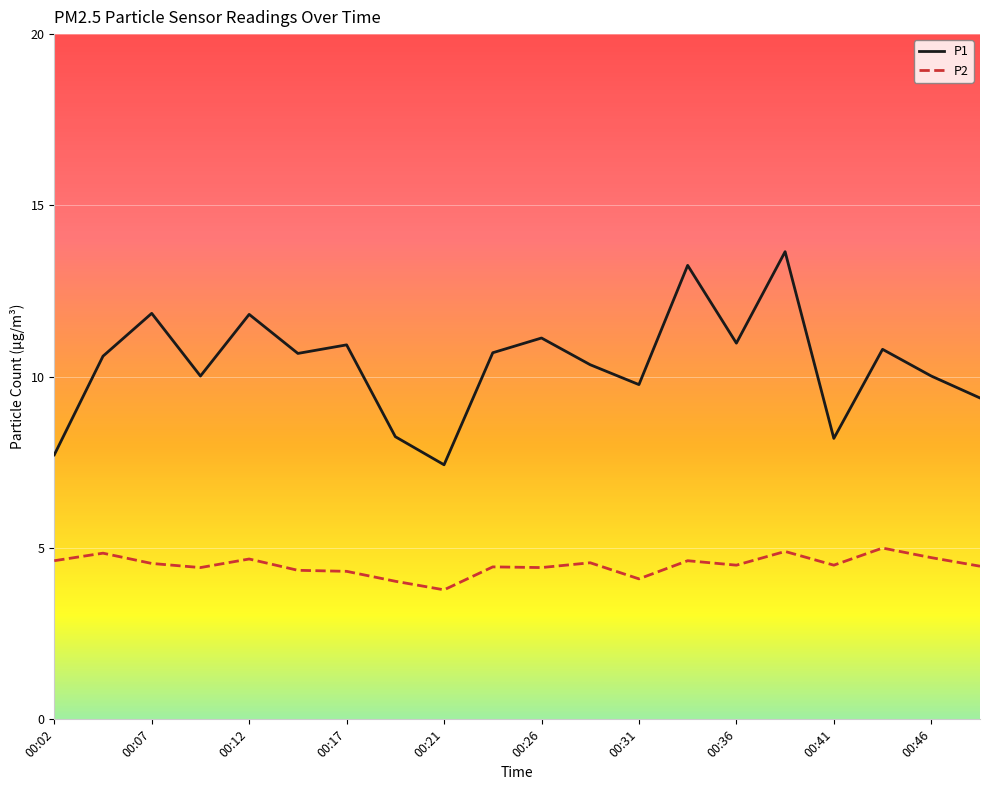

List the series in order of their peak value, lowest first.

P2, P1